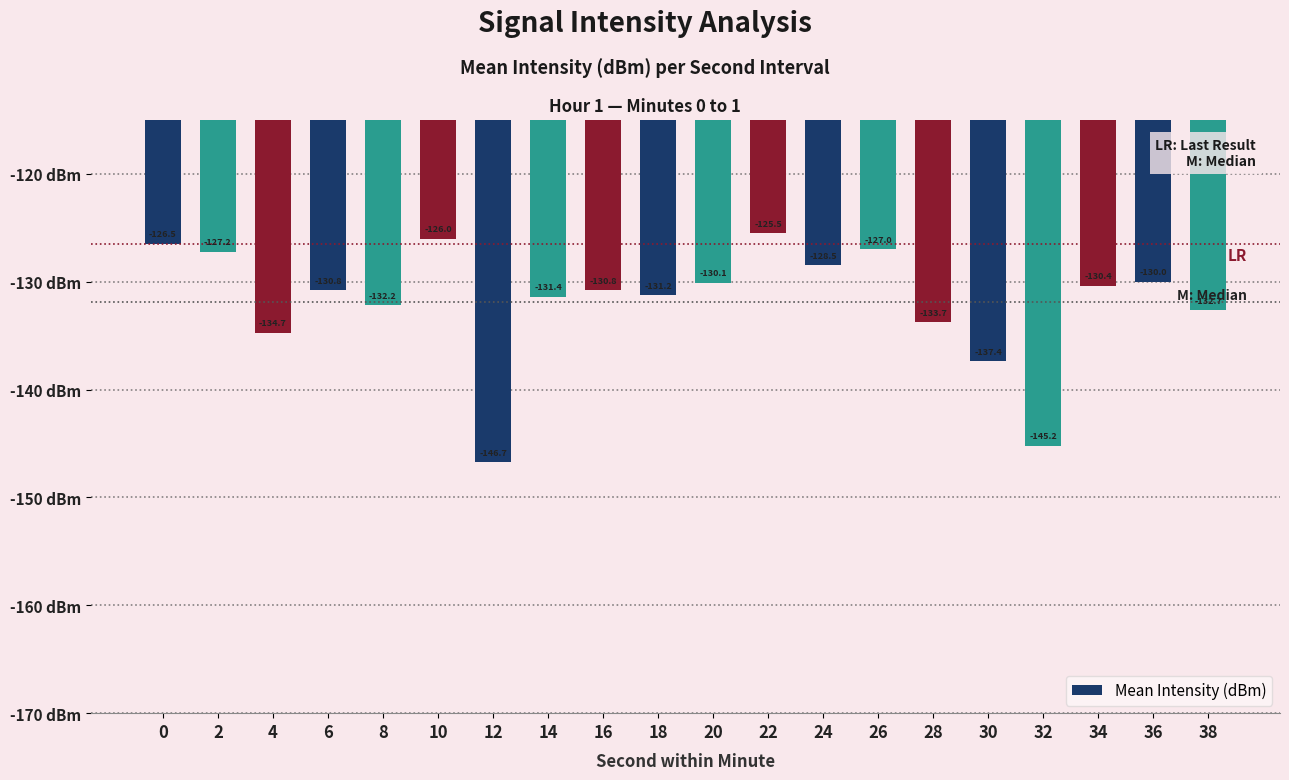

How many distinct data groups are displayed?

1